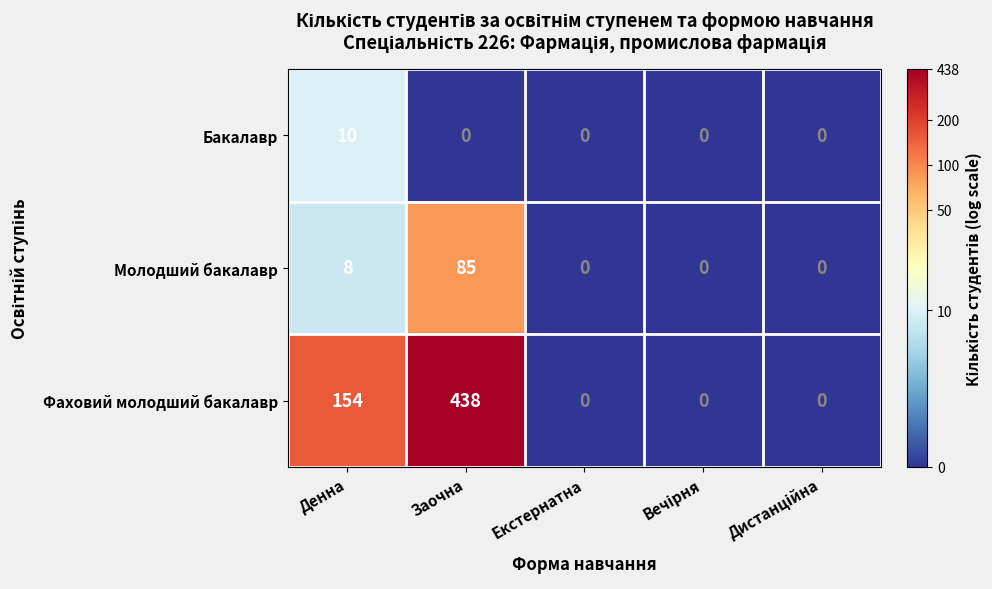

Which series has the largest total across all categories?

Фаховий молодший бакалавр